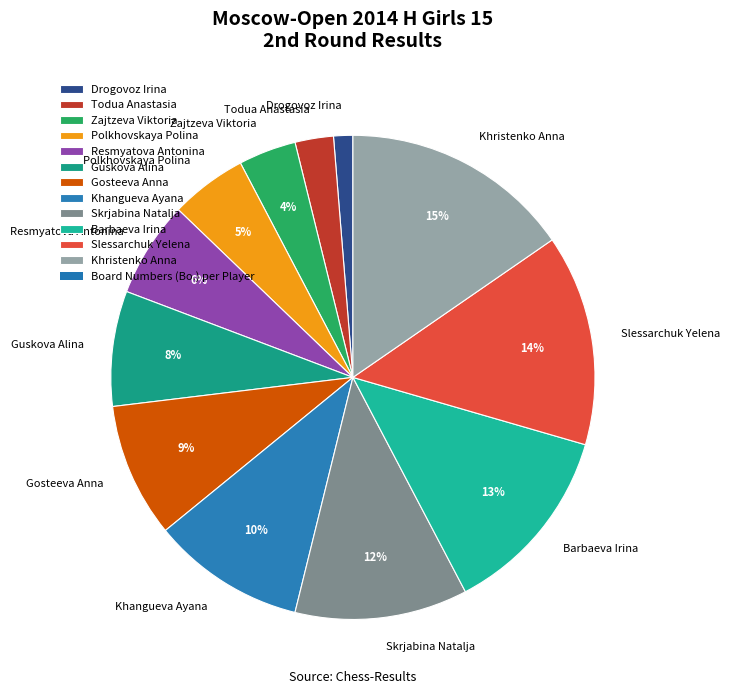

To the nearest percent, what is the combined percentage of Khangueva Ayana and Todua Anastasia?

13%